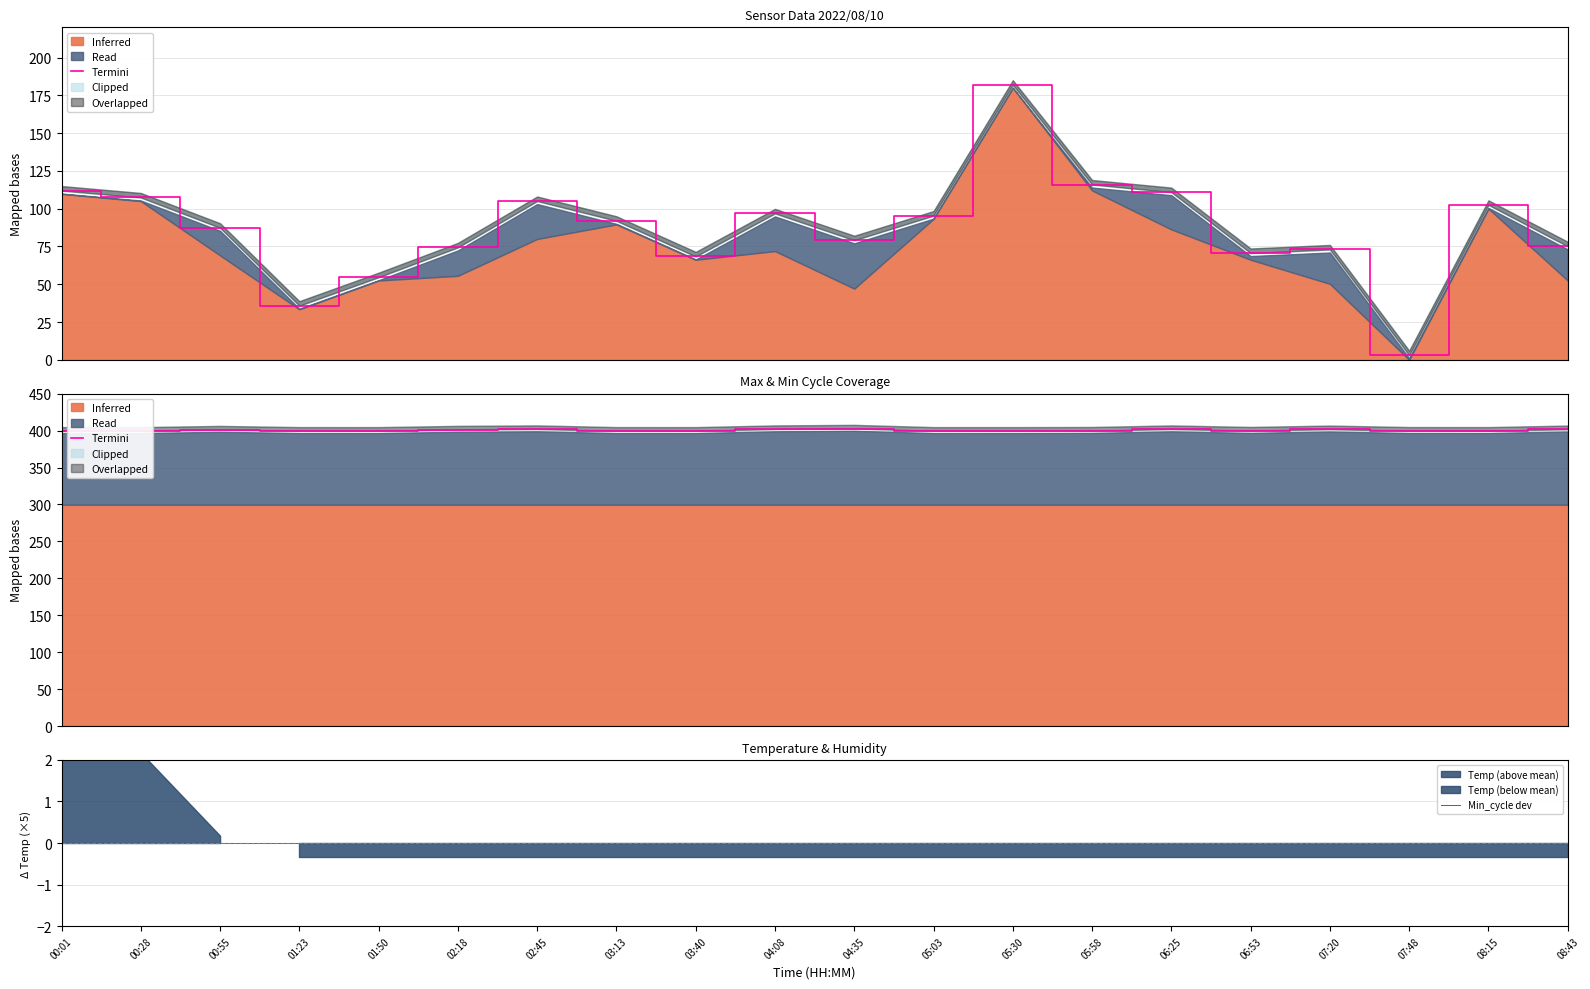

At which category is the sum across all series the highest?

04:35